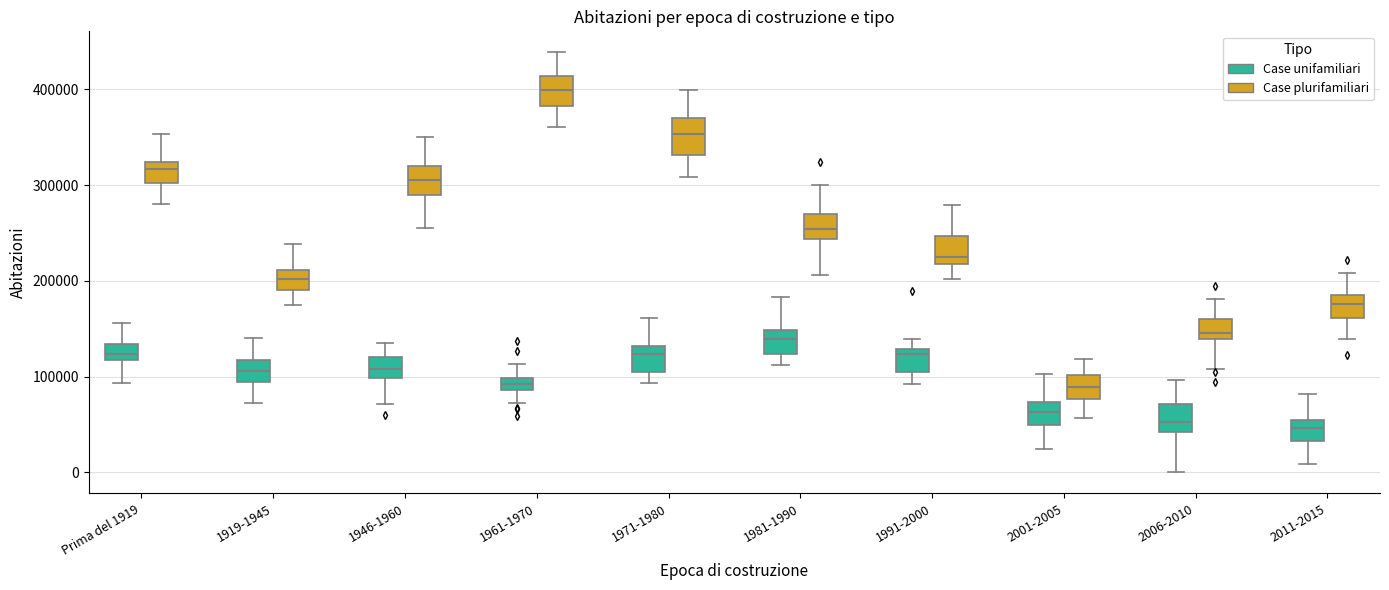

Where is the lower edge of the box for 1971-1980 (Case plurifamiliari) on the y-axis? The values are not printed on the chart, so give them approximately, as read against the axis.

330000